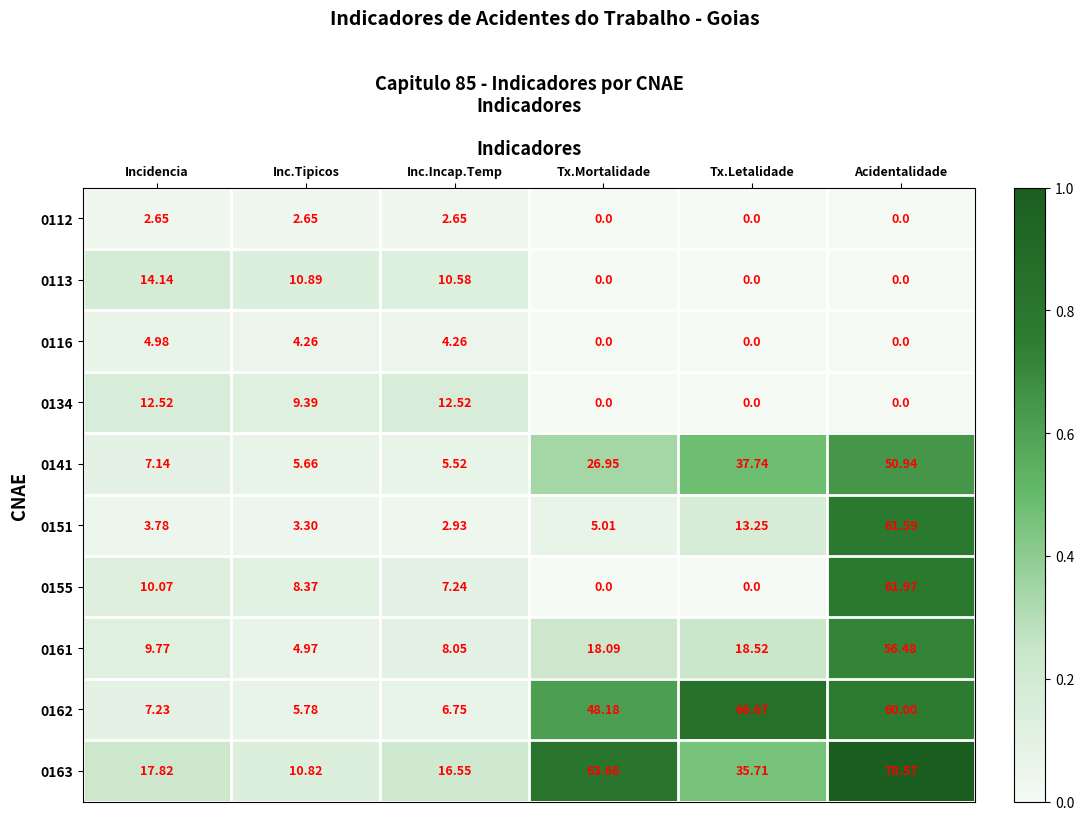

At which label does 0162 first exceed 48?

Tx.Mortalidade